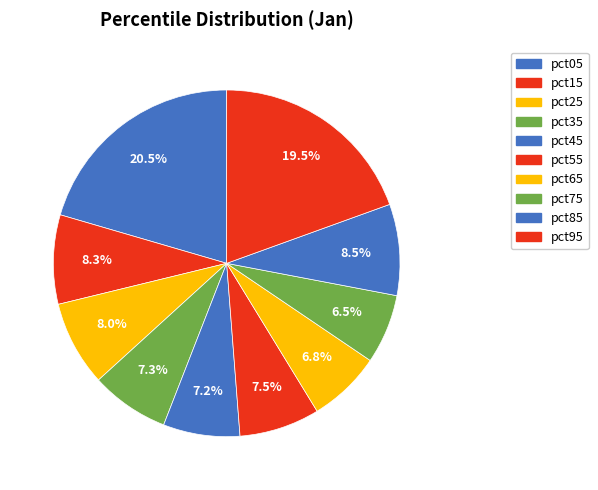

Does any single category account for the majority?

No